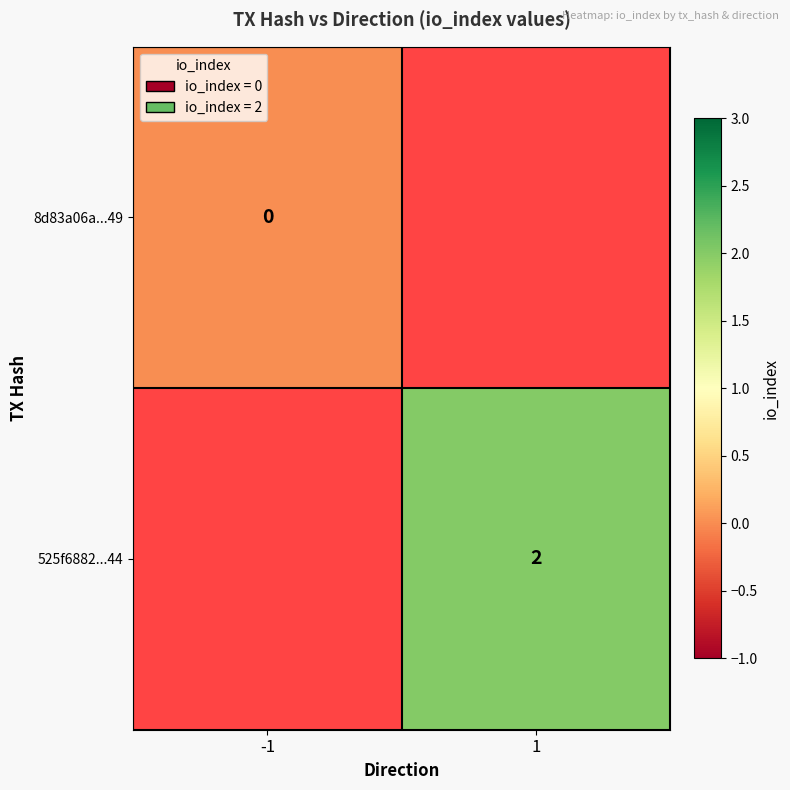

The value of 525f6882...44 at 1 is 1. True or false?

False